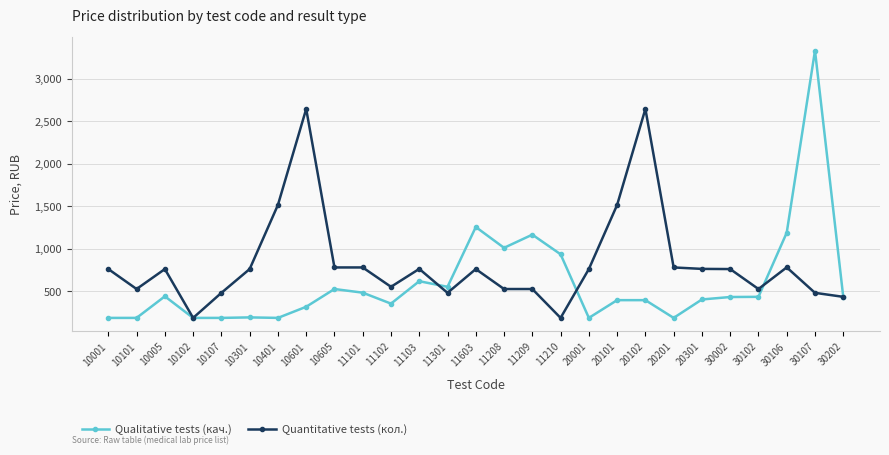

The Quantitative tests (кол.) series shows 1238 at 11101. True or false?

False